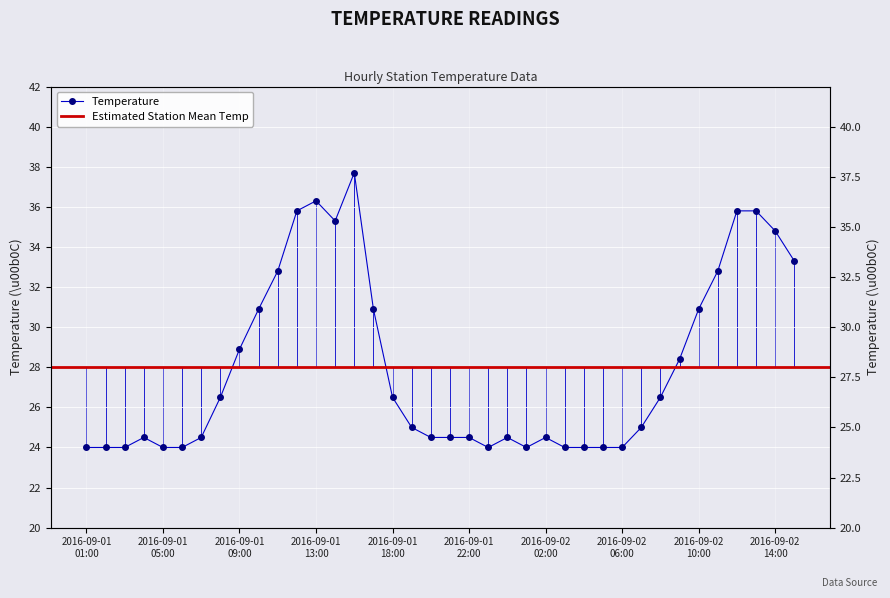

Reading left to right, what are all the values shown in this chart?

24.0	24.0	24.0	24.5	24.0	24.0	24.5	26.5	28.9	30.9	32.8	35.8	36.3	35.3	37.7	30.9	26.5	25.0	24.5	24.5	24.5	24.0	24.5	24.0	24.5	24.0	24.0	24.0	24.0	25.0	26.5	28.4	30.9	32.8	35.8	35.8	34.8	33.3